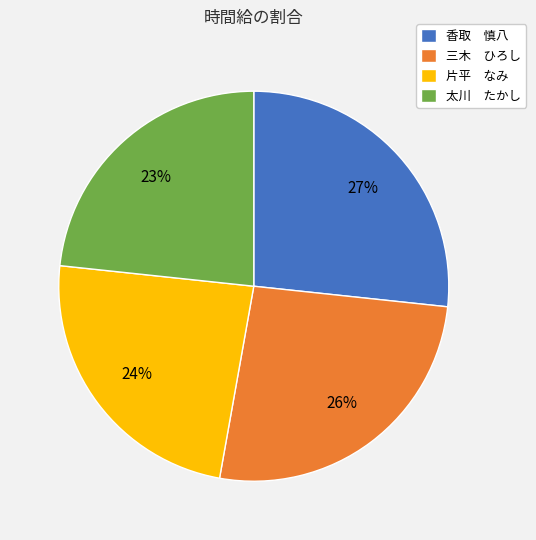

Approximately how many times larger is the value at 片平 なみ compared to 太川 たかし?

1.0